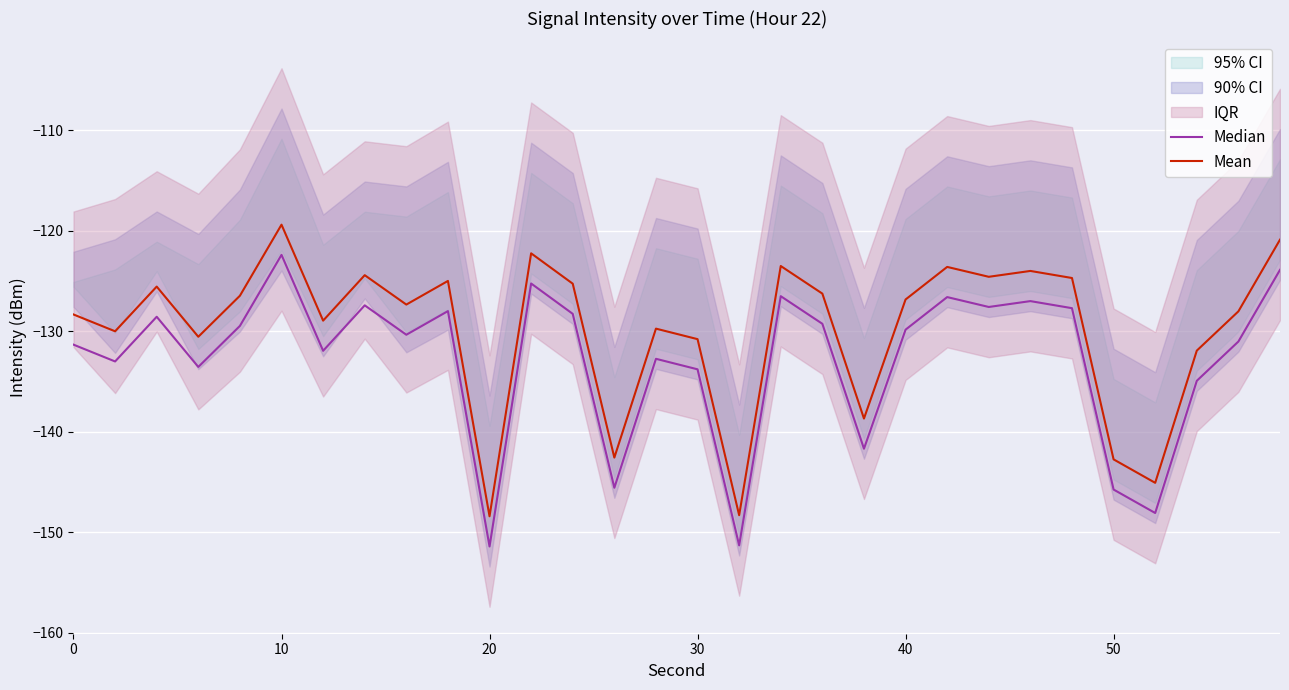

True or false: Mean and Median cross at least once.

False